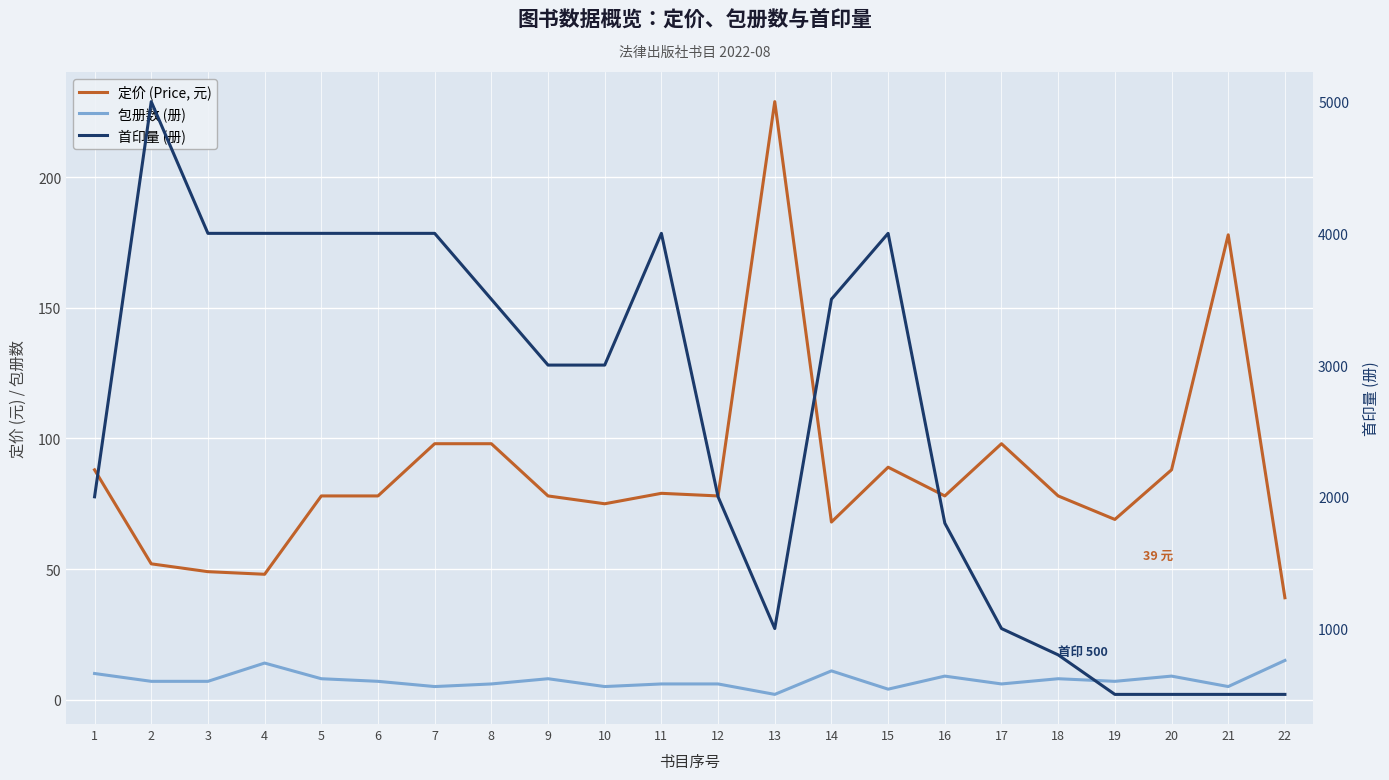

True or false: 首印量 (册) and 定价 (Price, 元) intersect in this chart.

False